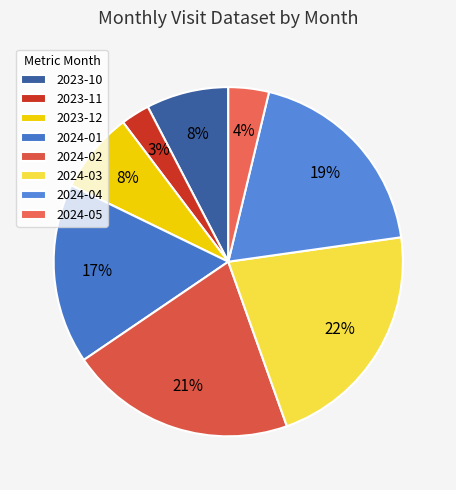

To the nearest percent, what is the difference between the 2023-12 and 2024-05 slice percentages?

4%